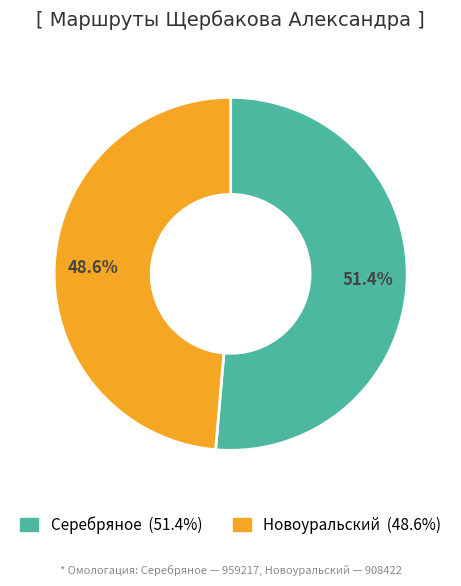

Rank the categories by value from highest to lowest.

Серебряное, Новоуральский